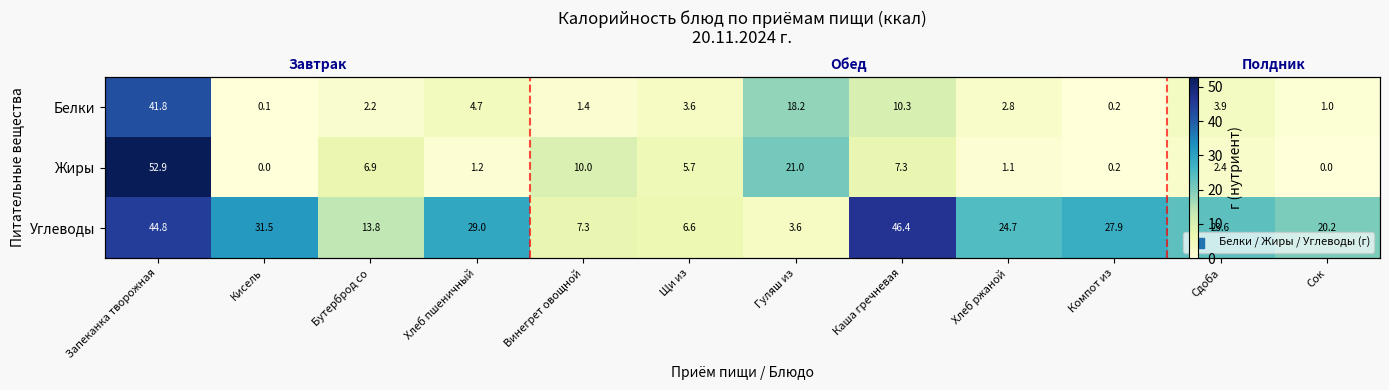

How many values in the Углеводы series exceed 24?

6